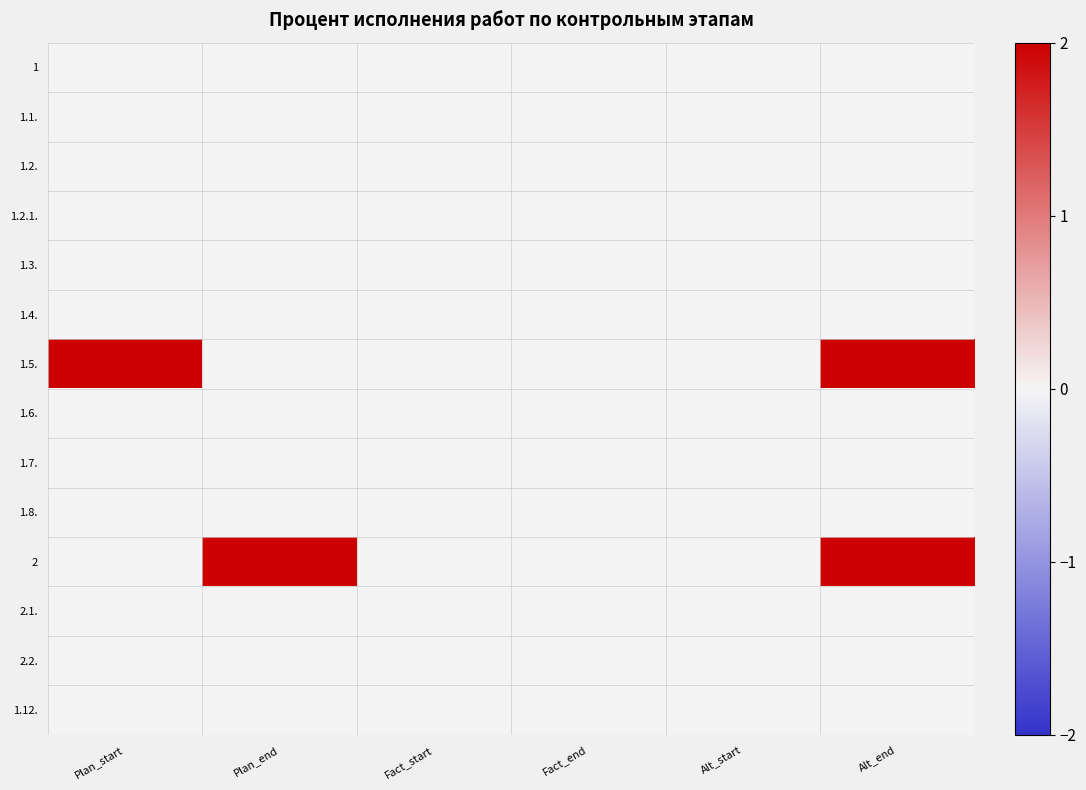

Which has a higher value, Alt_start or Fact_end?

Alt_start